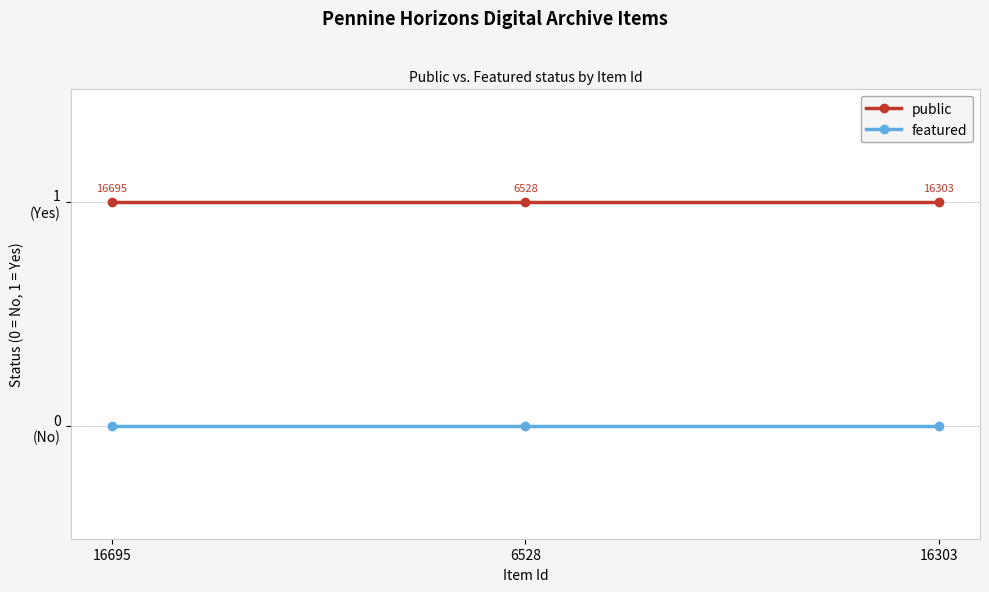

Which series has the widest spread of values?

public